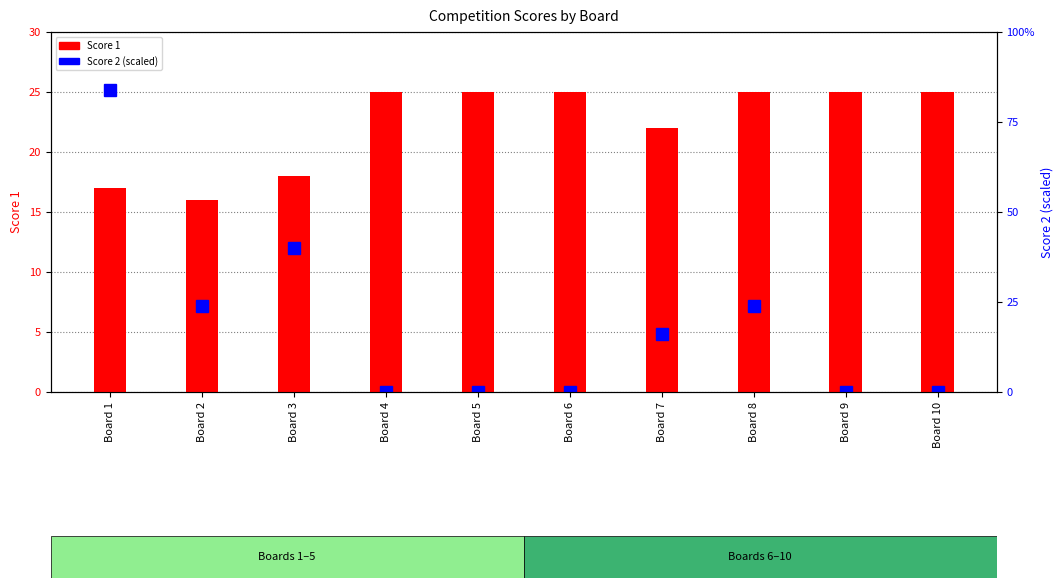

Between Board 2 and Board 8, which is larger?

Board 2